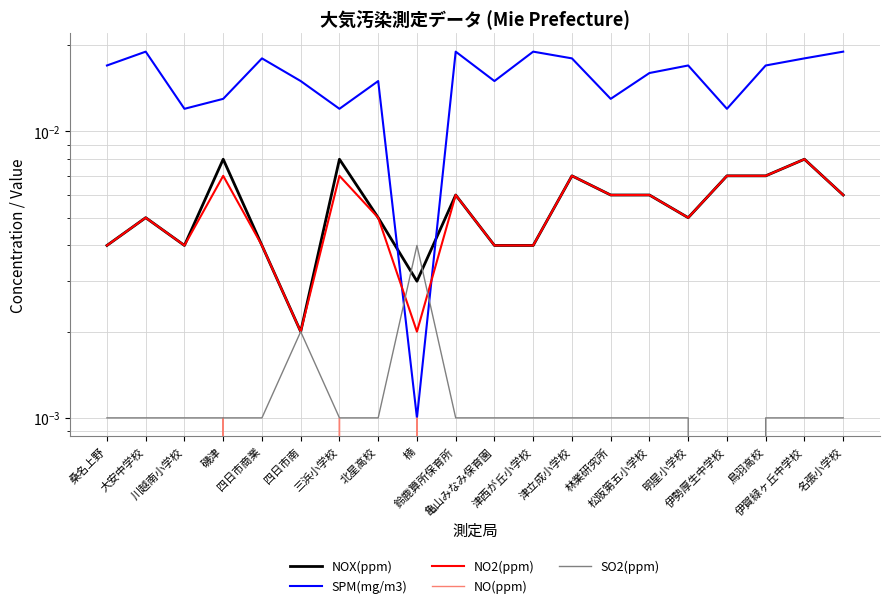

At which category is the sum across all series the highest?

伊賀緑ヶ丘中学校